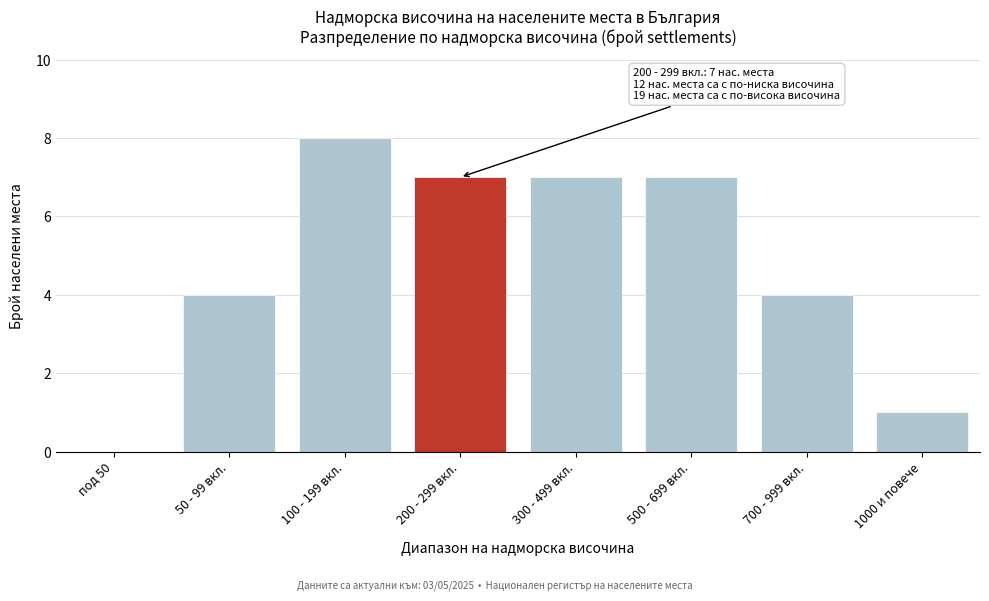

Reading left to right, list all the values displayed in this chart.

под 50=0	50 - 99 вкл.=4	100 - 199 вкл.=8	200 - 299 вкл.=7	300 - 499 вкл.=7	500 - 699 вкл.=7	700 - 999 вкл.=4	1000 и повече=1